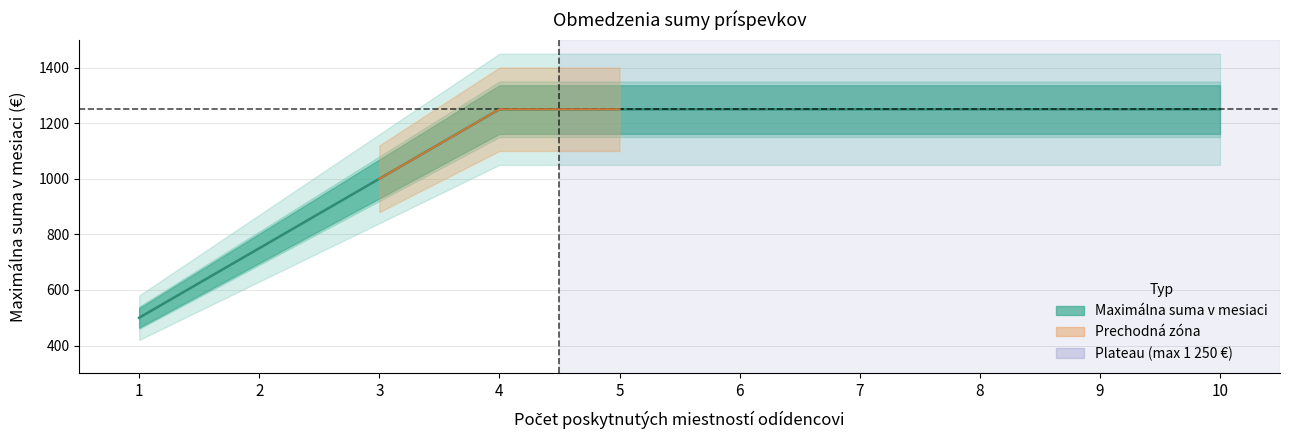

Which category has the lowest value across all series?

1